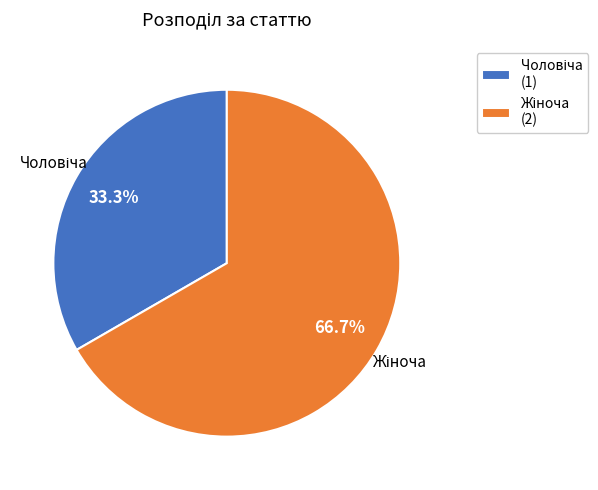

How many segments does this pie chart have?

2